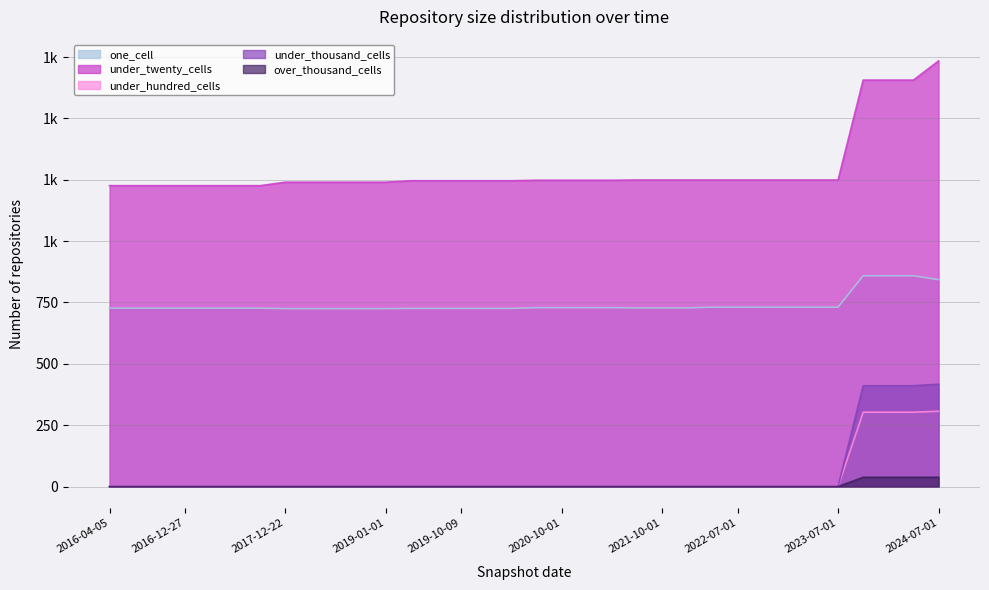

What is the label of the 3rd point from the right?

2024-01-01